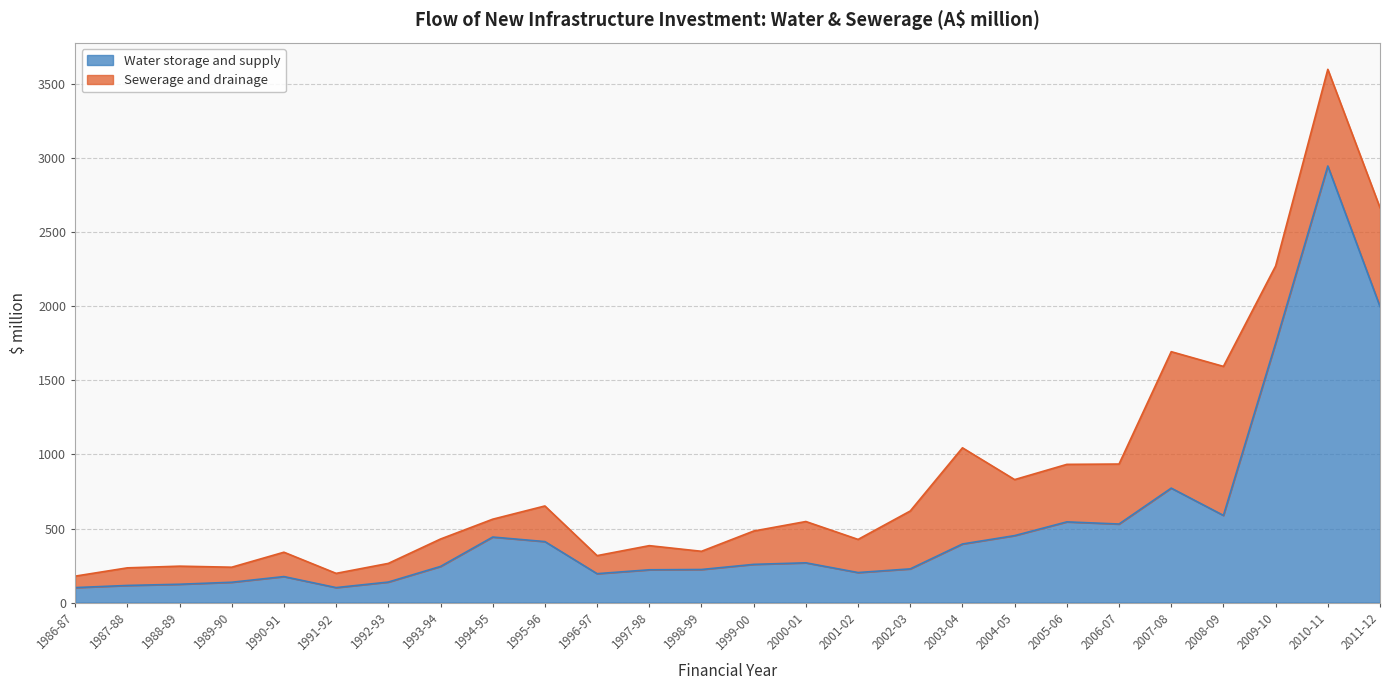

True or false: there are more than 2 points higher than both neighbors.

True